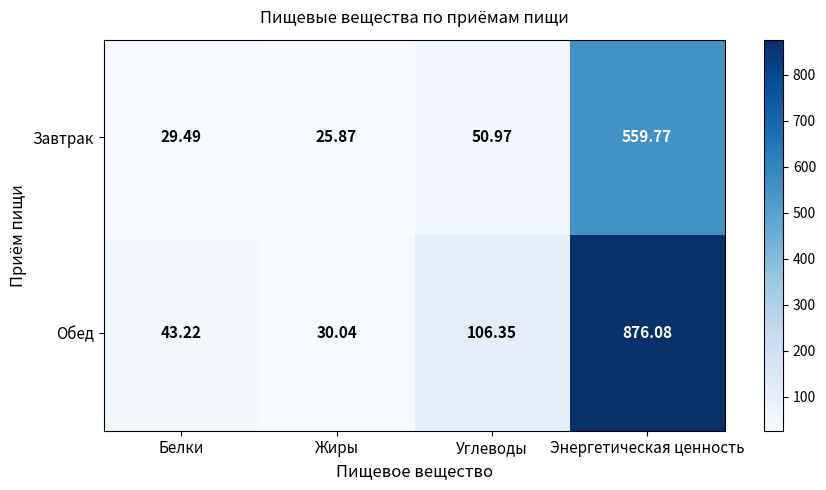

At which label is Завтрак closest to 292?

Углеводы